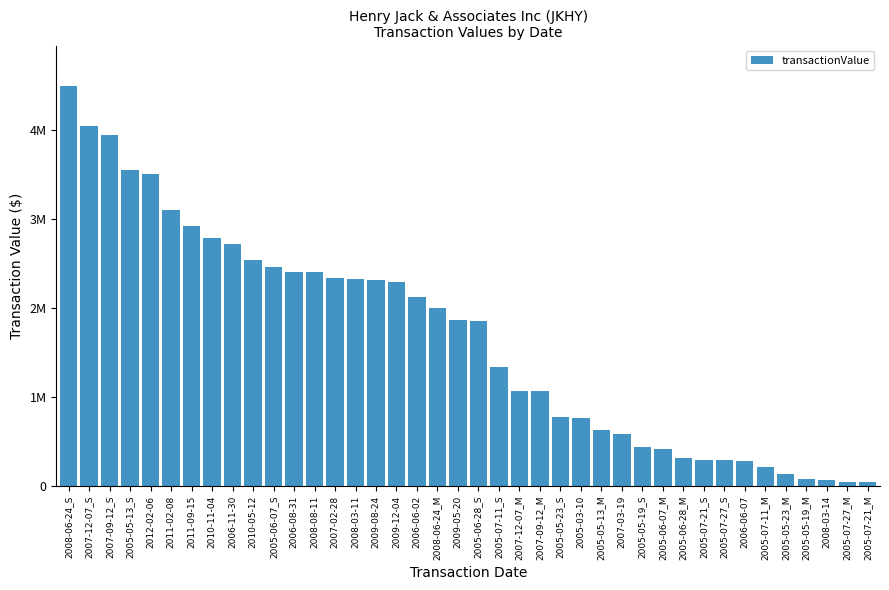

What is the change in value from 2007-09-12_S to 2005-07-21_S?

-3650880